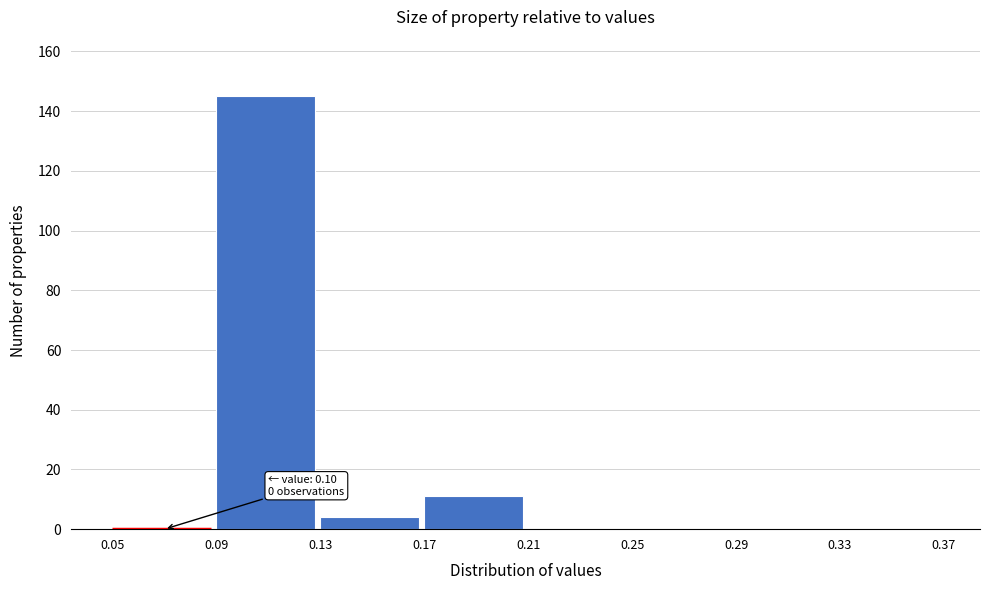

Which range on the x-axis has the tallest bar?

0.09 to 0.13